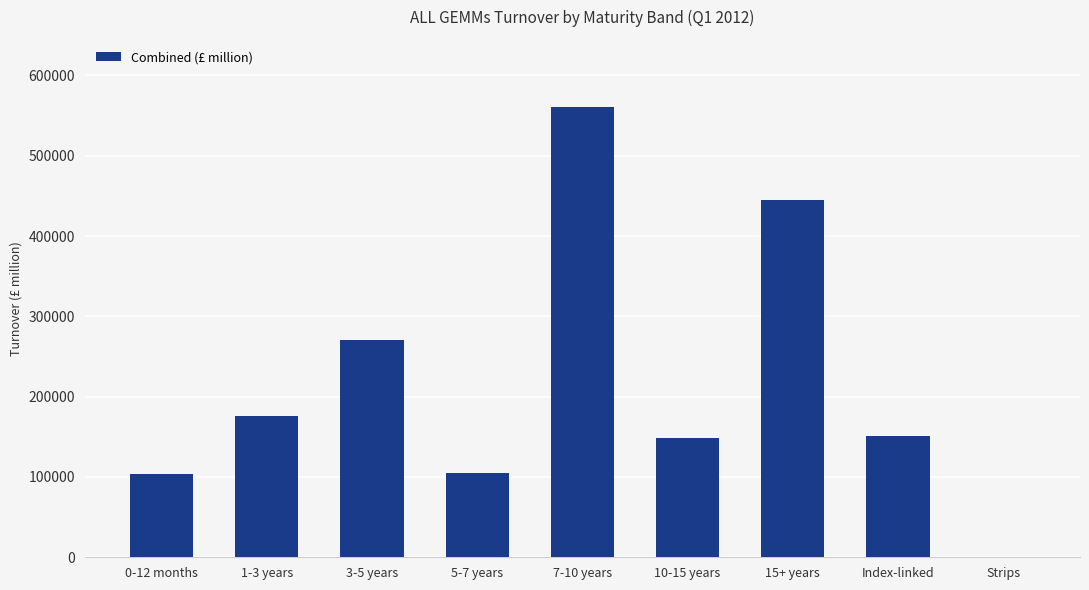

At which category does the chart reach its peak across all series?

7-10 years